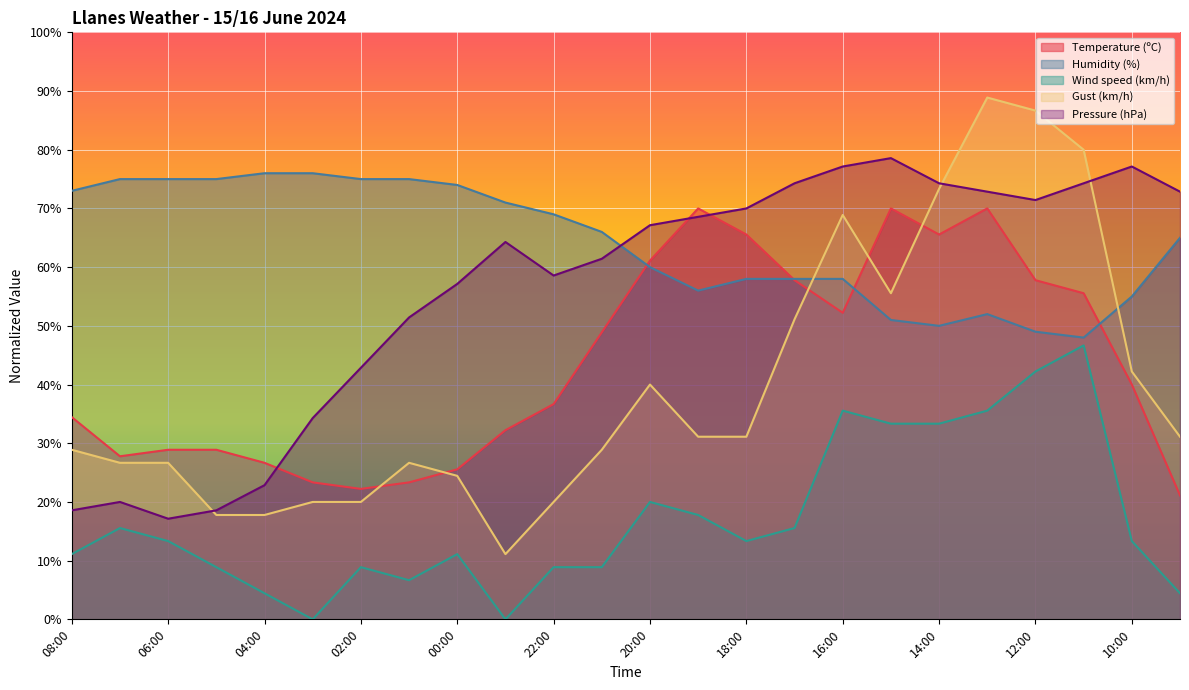

Between which two adjacent categories do Pressure (hPa) and Temperature (ºC) first intersect?

04:00 and 03:00